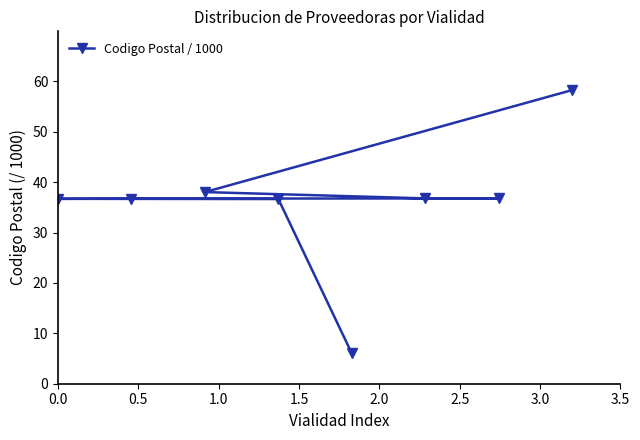

What is the maximum value shown in the chart?

58.3